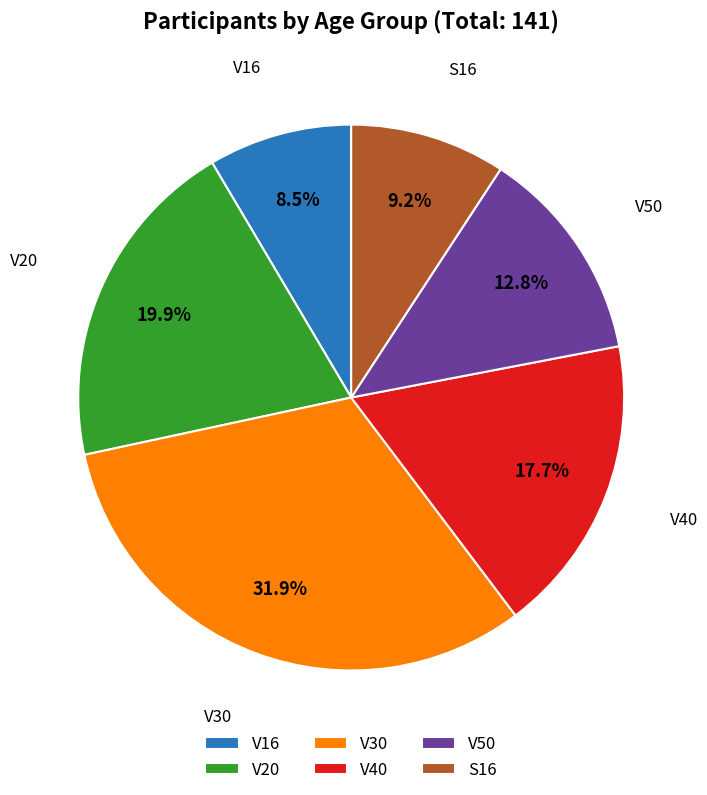

How many slices are in this pie chart?

6